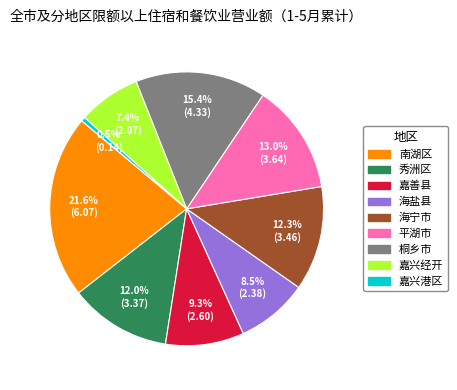

Which category has the biggest portion of the pie?

南湖区